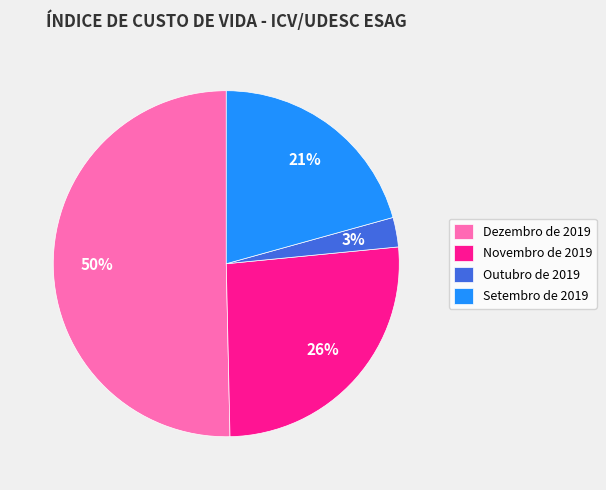

Does Novembro de 2019 represent more than half of the total?

No